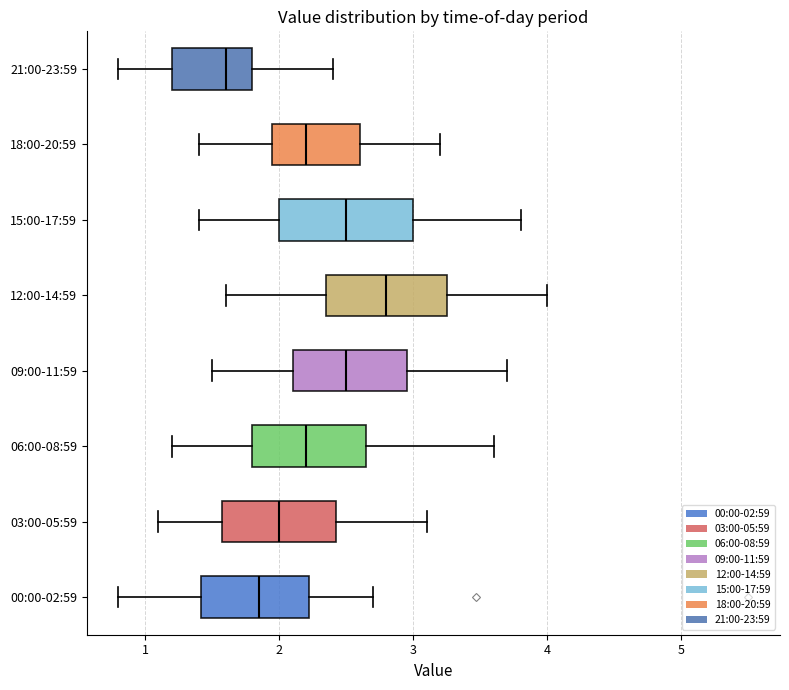

Which box is the widest, from its left edge to its right edge?

15:00-17:59